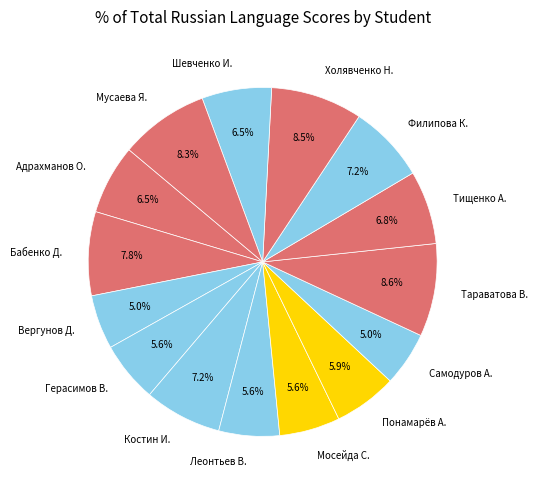

How many slices are in this pie chart?

15